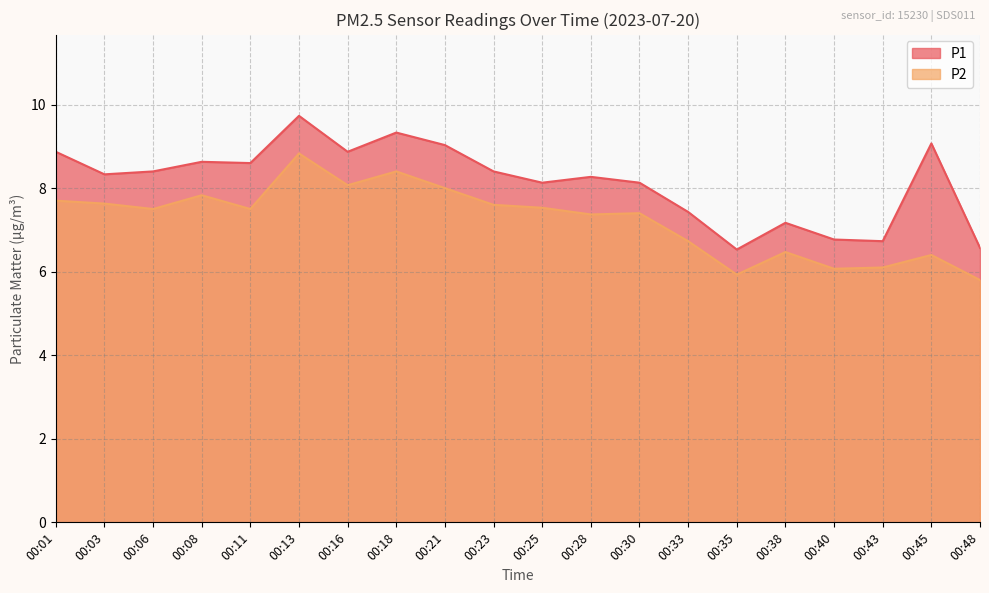

True or false: P1 has more than 0 points higher than both neighbors.

True